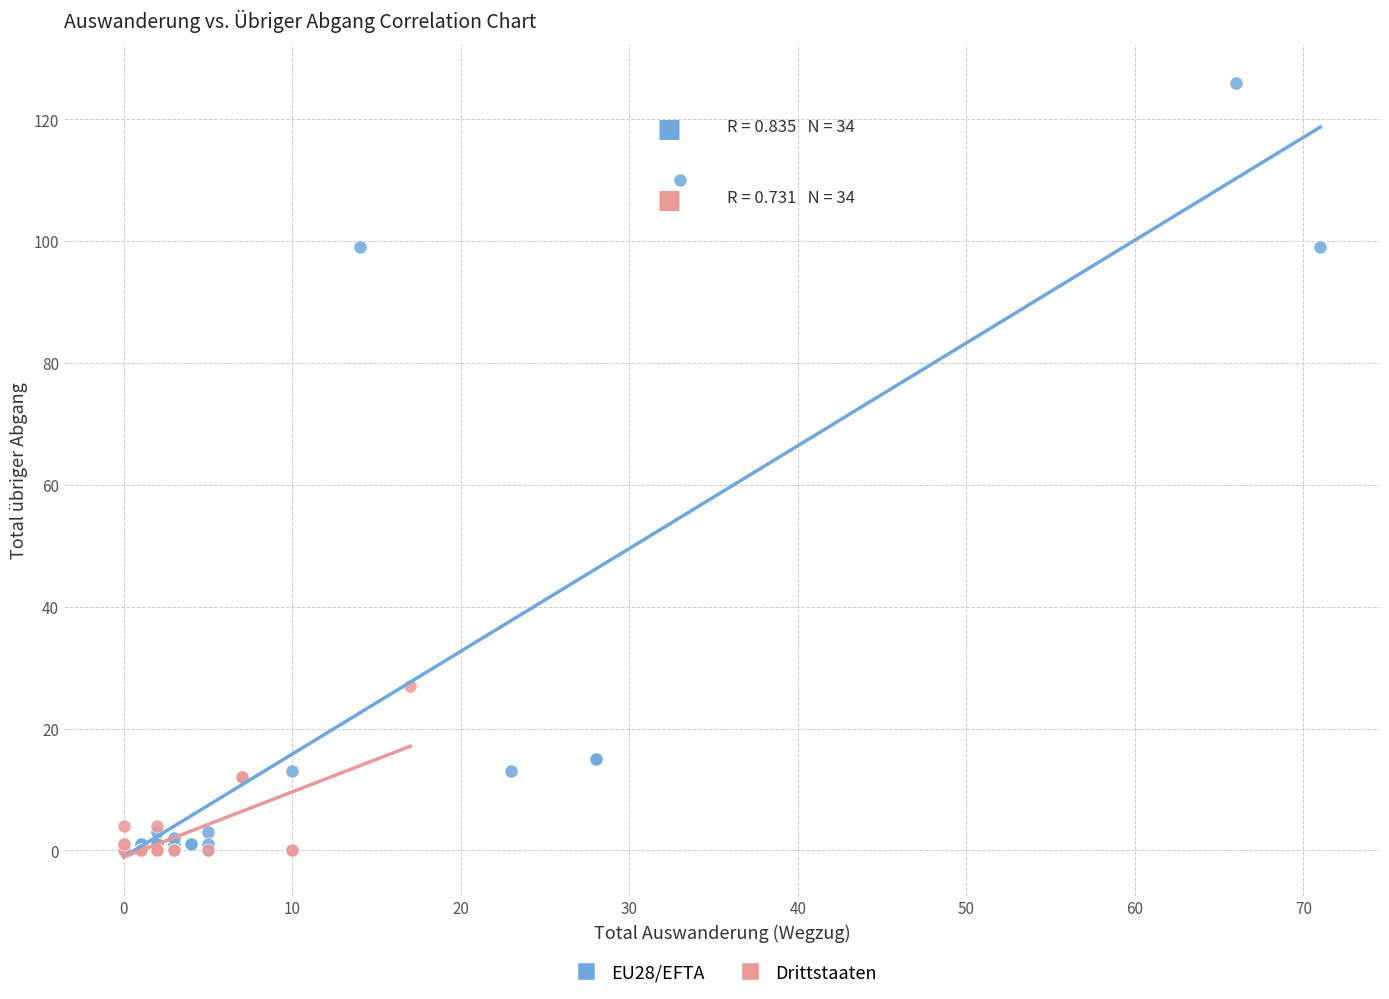

Which series reaches the maximum Y coordinate?

EU28/EFTA